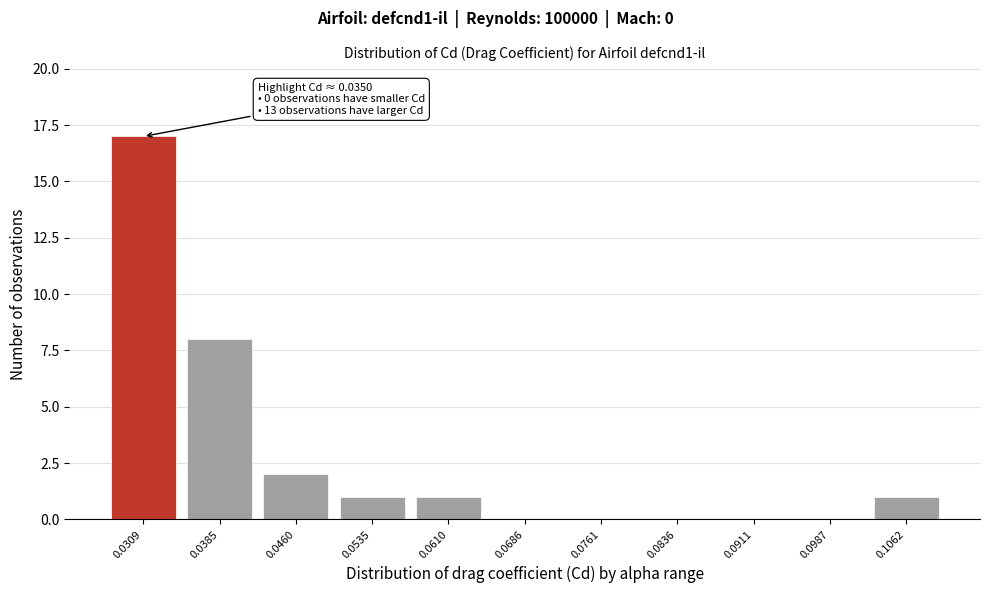

Reading right to left, extract all data points from this chart.

0.1062=1	0.0987=0	0.0911=0	0.0836=0	0.0761=0	0.0686=0	0.0610=1	0.0535=1	0.0460=2	0.0385=8	0.0309=17